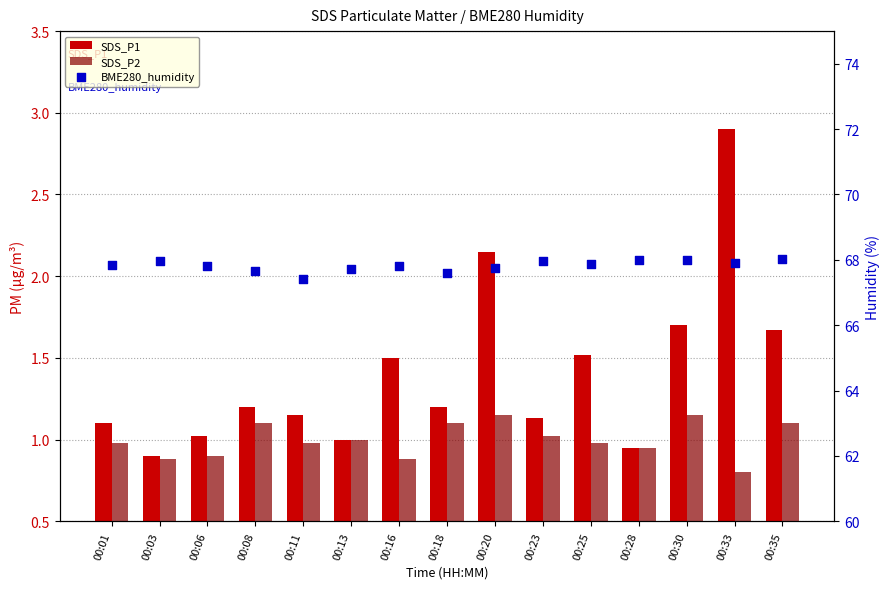

Which series has the widest spread of Y values?

SDS_P1